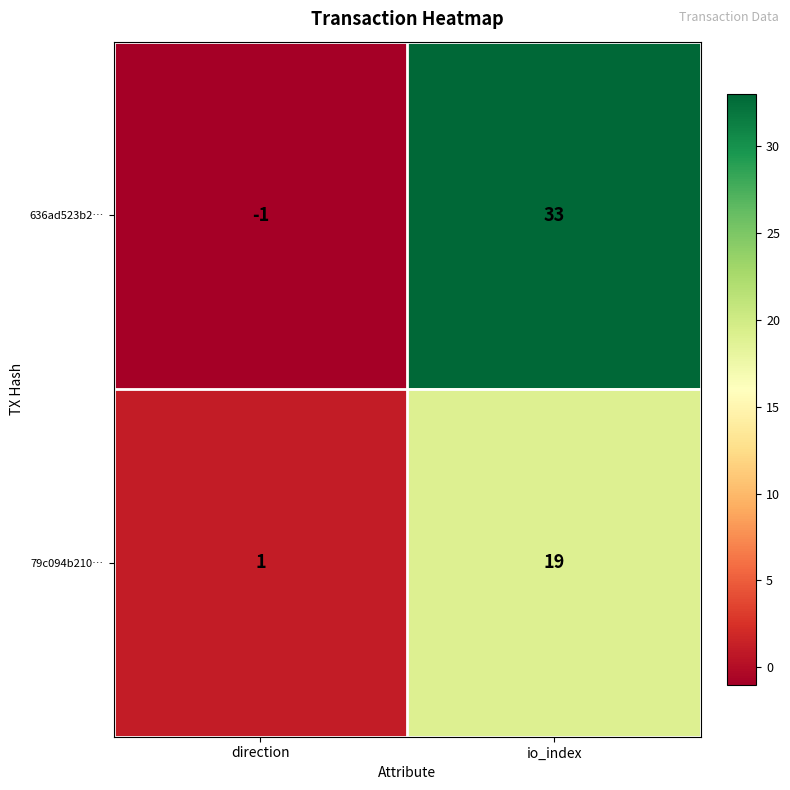

At how many categories does at least one series exceed 28?

1